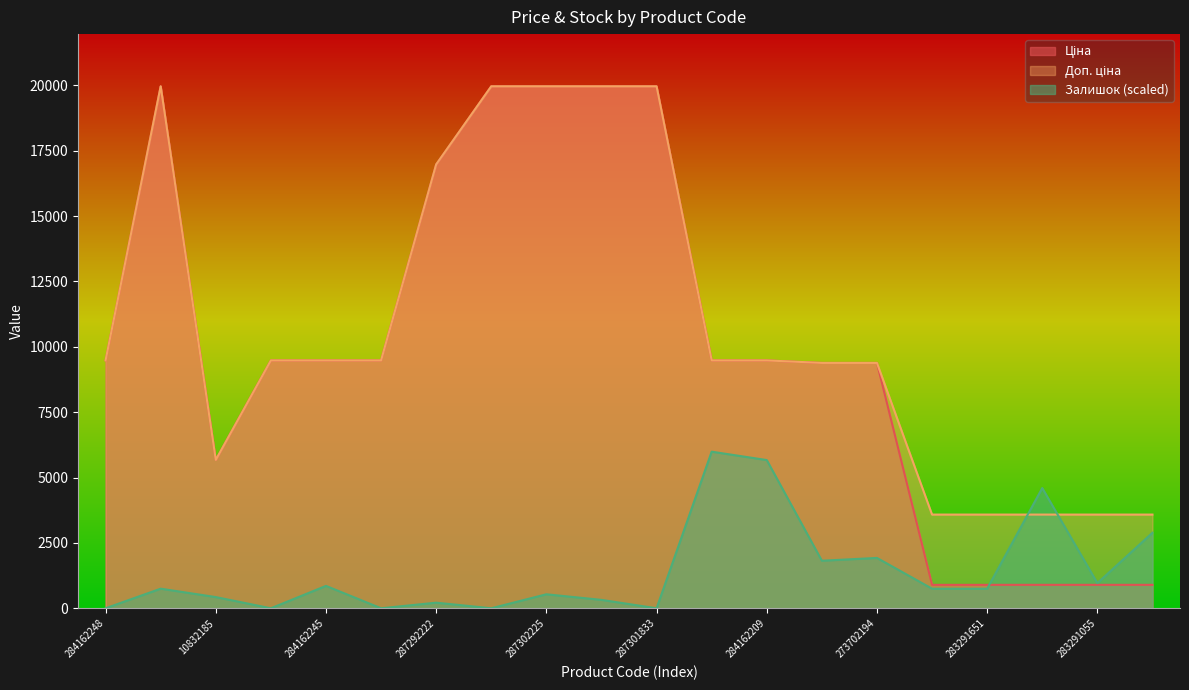

The value of Ціна at 273702193 is 13557.2. True or false?

False